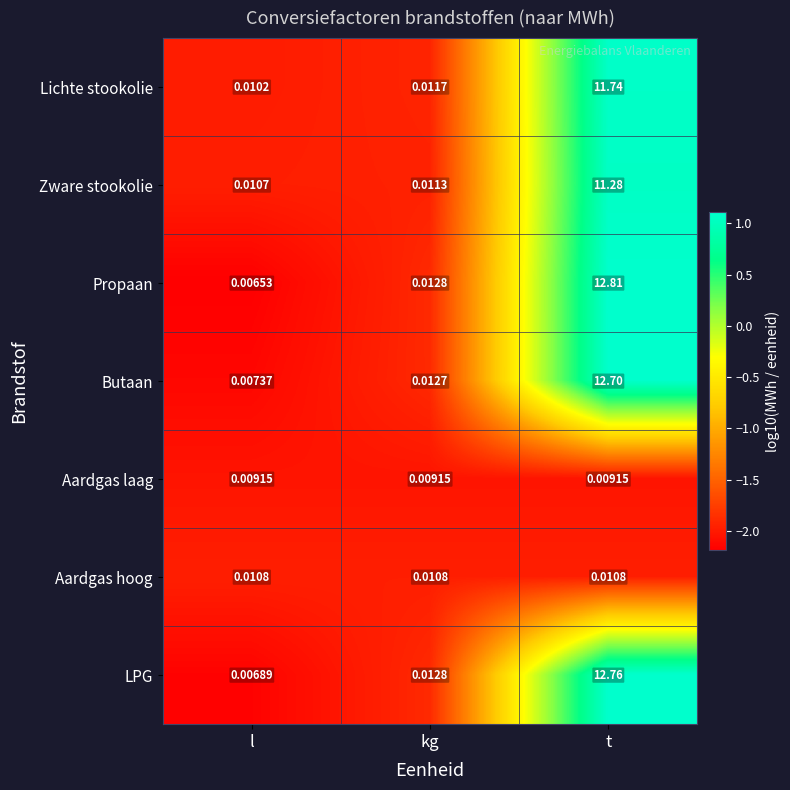

Between kg and t, which series saw the biggest shift?

Propaan